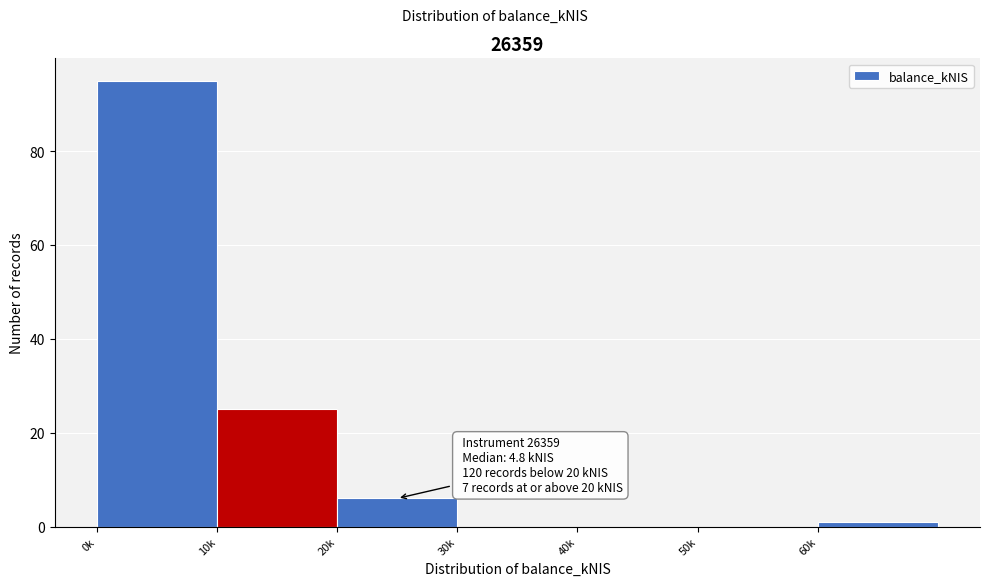

Reading left to right, extract all data points from this chart.

0k=95	10k=25	20k=6	30k=0	40k=0	50k=0	60k=1